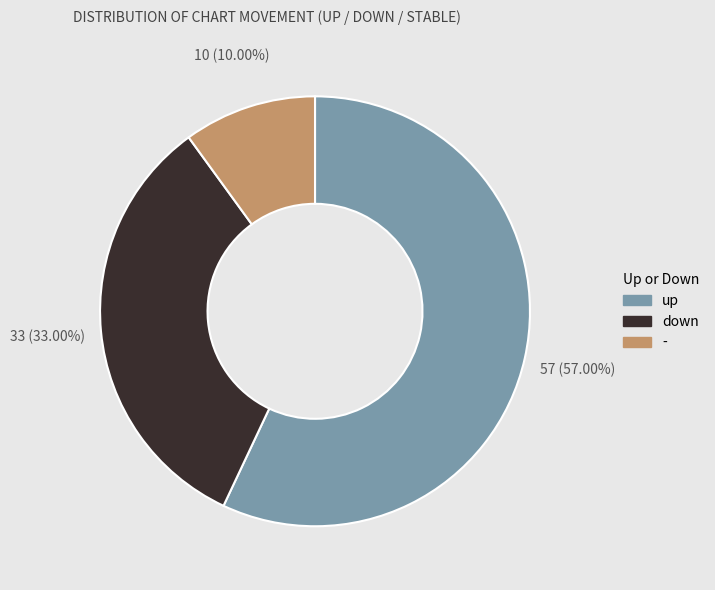

What percentage is the - slice, to the nearest percent?

10%